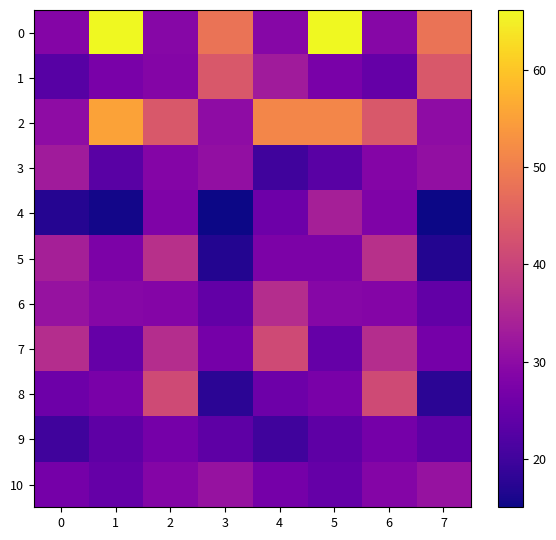

What is the smallest value displayed?

15.0